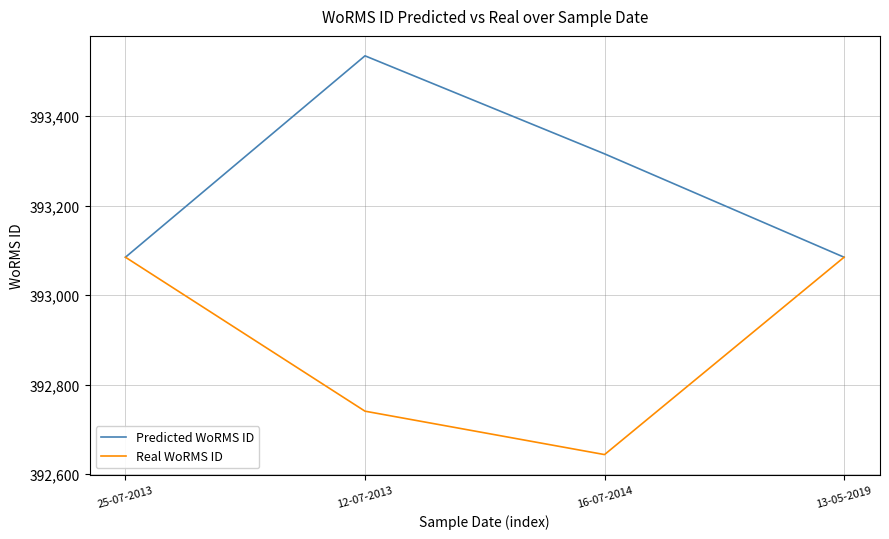

How many categories are shown in the chart?

4